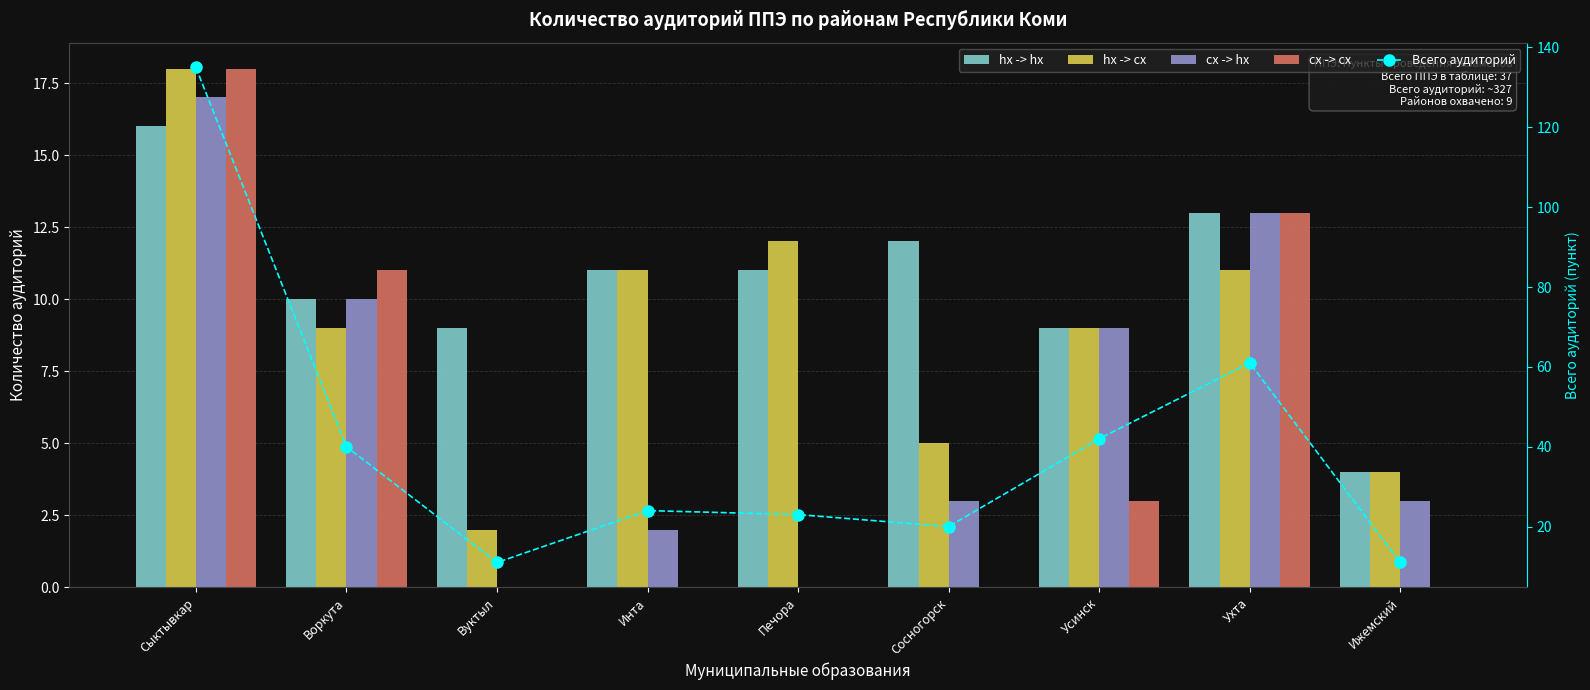

How many values in the Всего аудиторий series exceed 24?

4